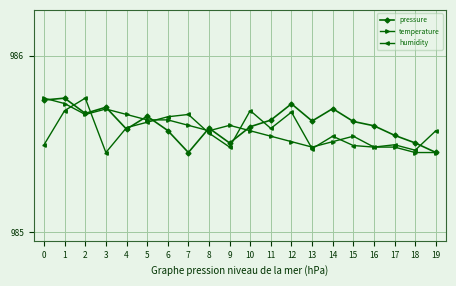

True or false: temperature has more than 0 interior local peaks.

True